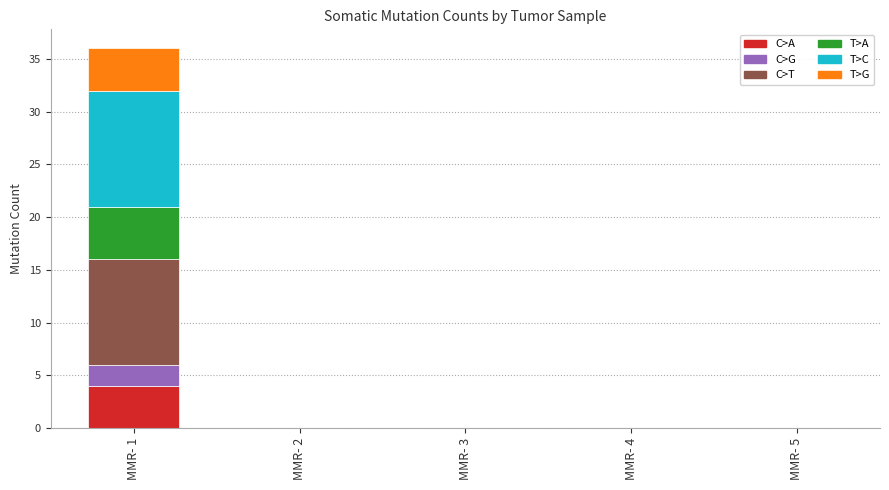

At which category is the sum across all series the highest?

MMR- 1